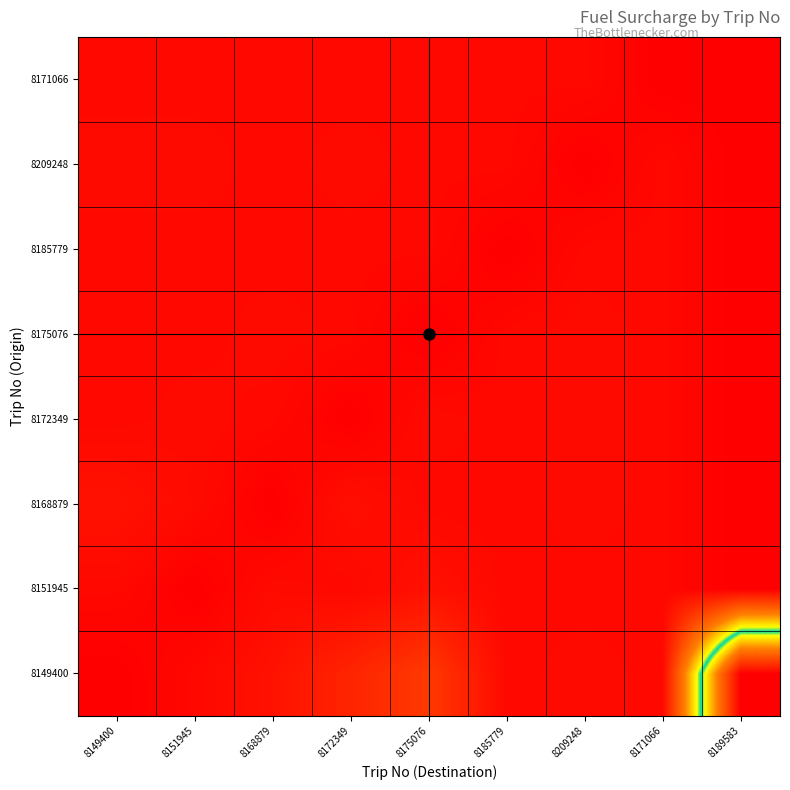

What is the spread (max minus min) of values at 8171066?

1.3